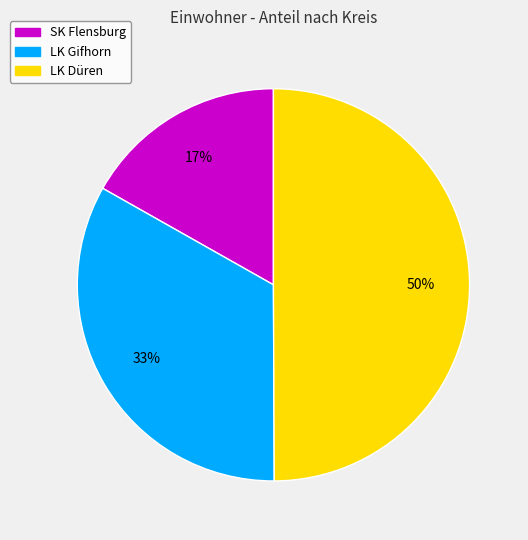

To the nearest percent, what is the average slice percentage?

33%